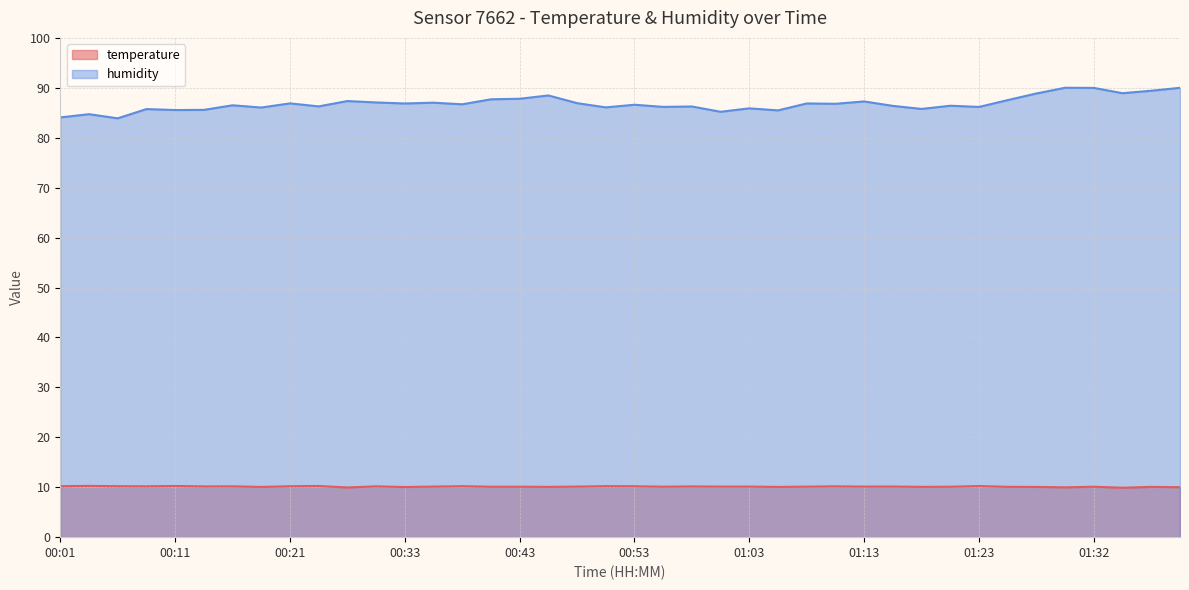

How many data points in temperature are less than 10?

3